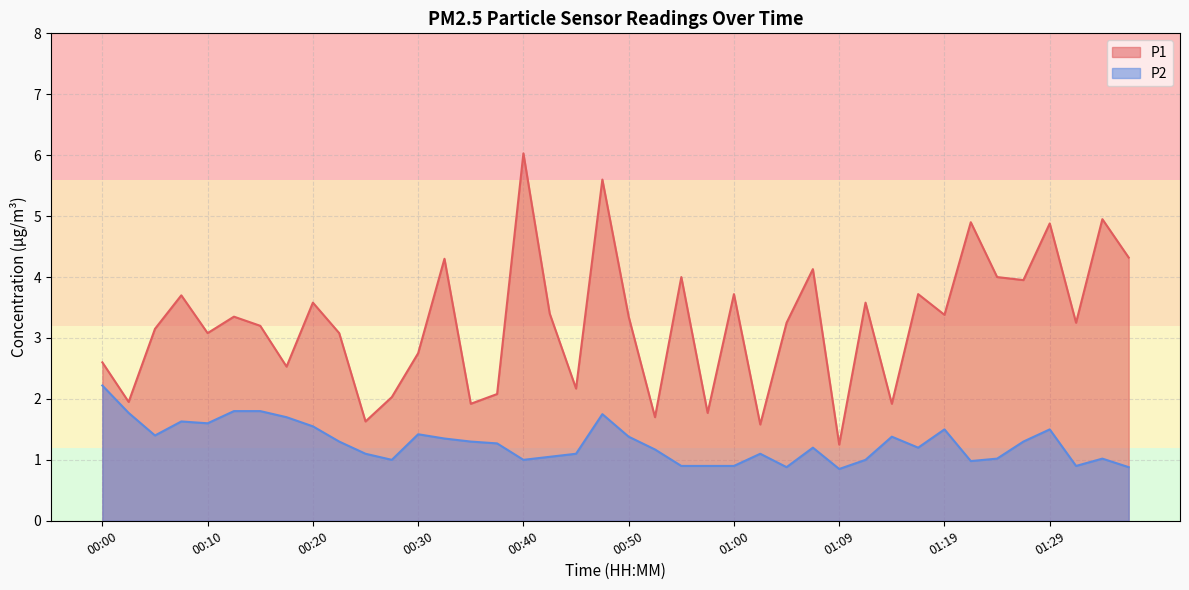

Rank the series at 01:00 from highest to lowest value.

P1, P2